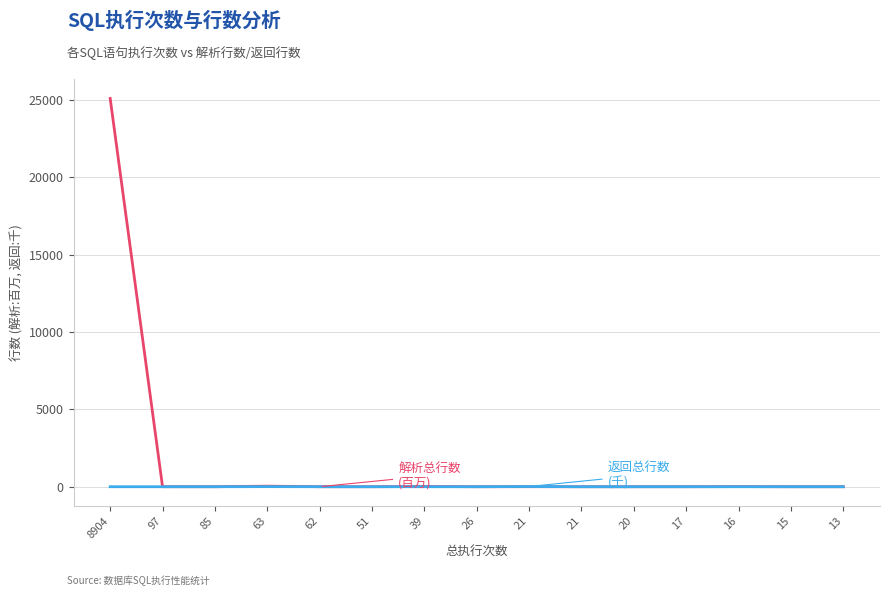

The 返回总行数 (千) series shows 14.6 at 21. True or false?

True